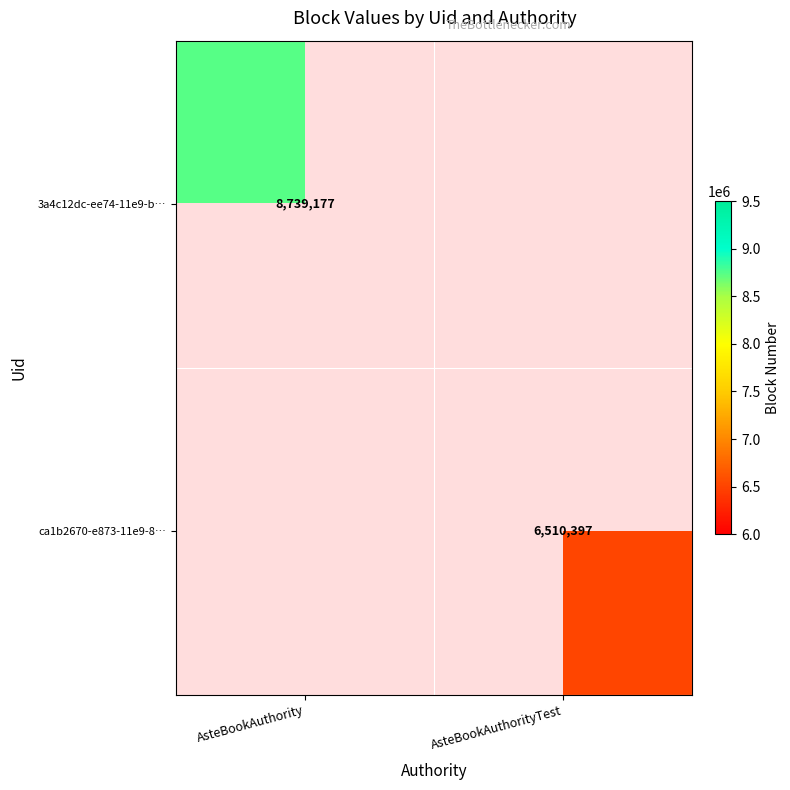

True or false: ca1b2670-e873-11e9-8… has a value of 6510397 at AsteBookAuthorityTest.

True